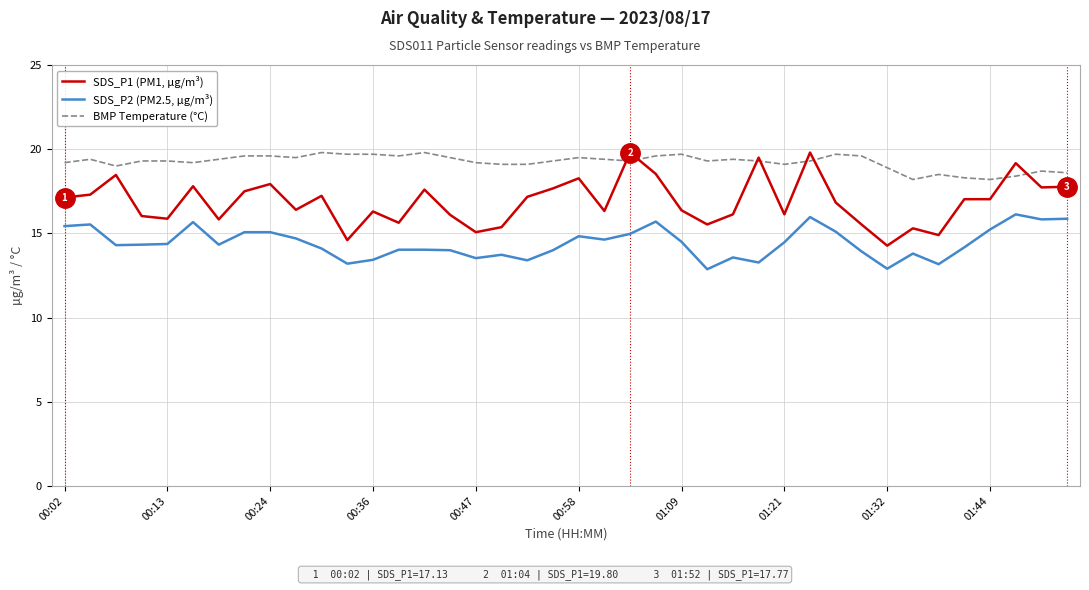

List the series in order of their overall mean, highest first.

BMP Temperature (°C), SDS_P1 (PM1, µg/m³), SDS_P2 (PM2.5, µg/m³)